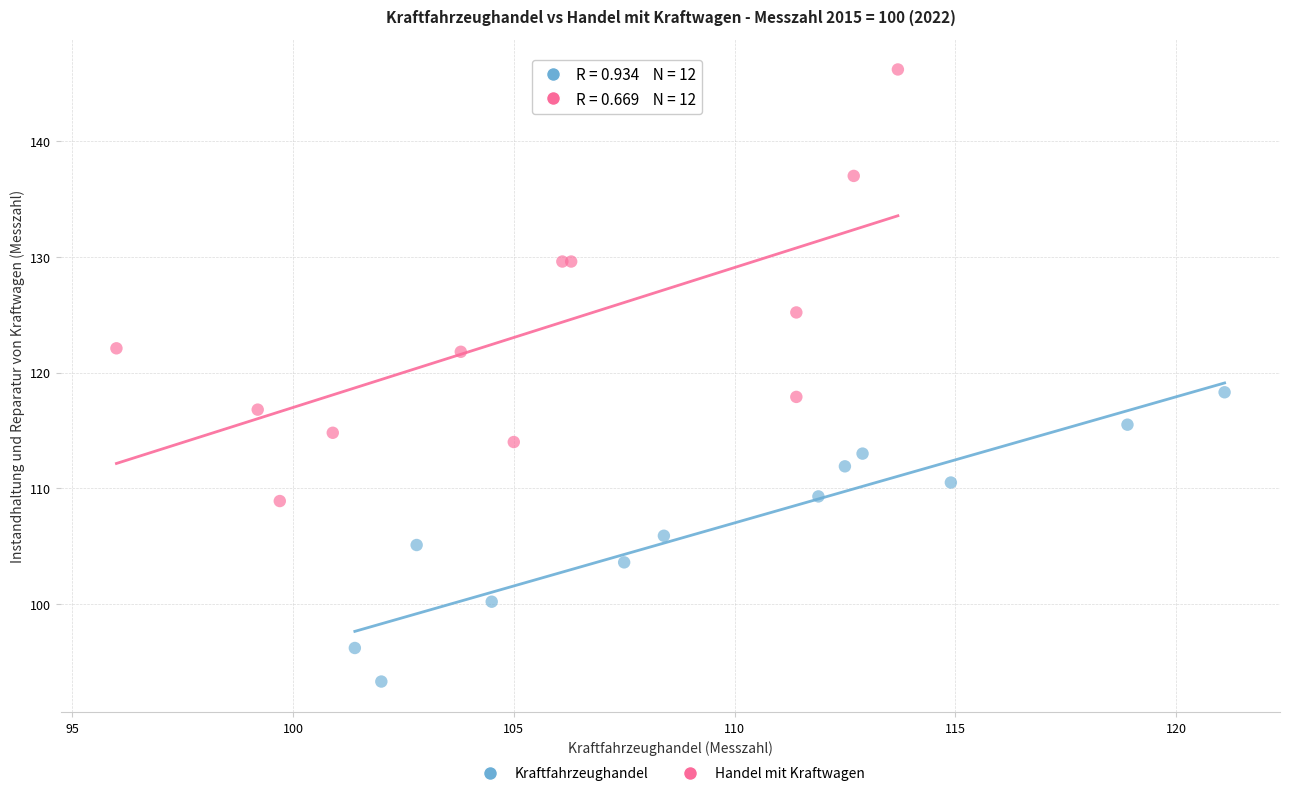

Which series reaches the maximum Y coordinate?

Handel mit Kraftwagen